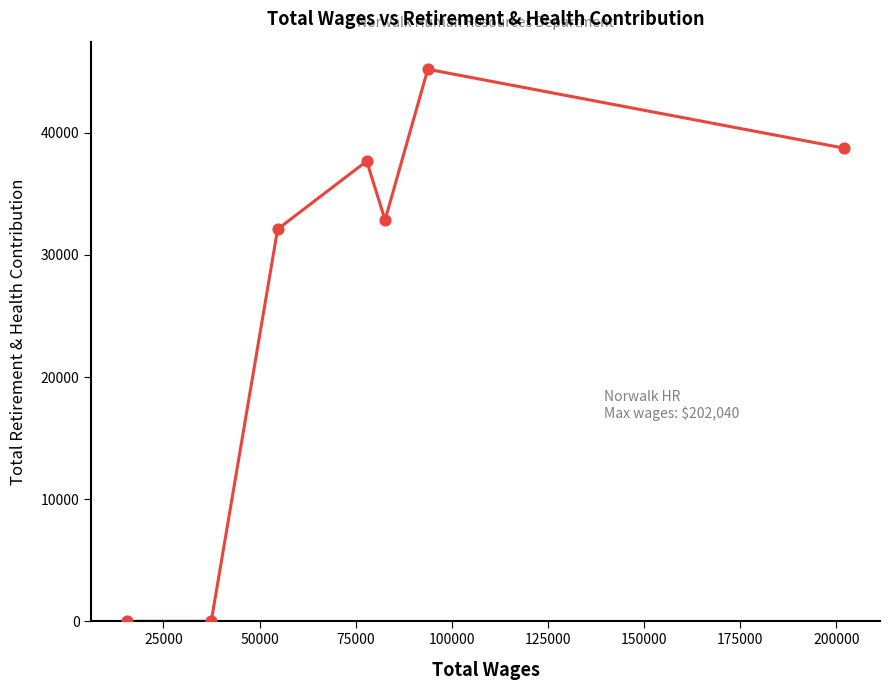

What is the difference between the second highest and second lowest values?

38737